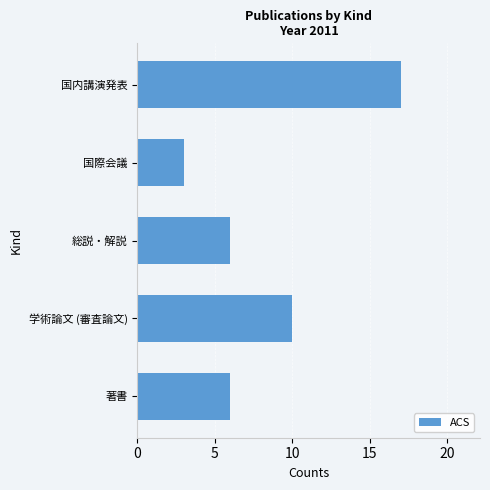

How many bars are there in total?

5